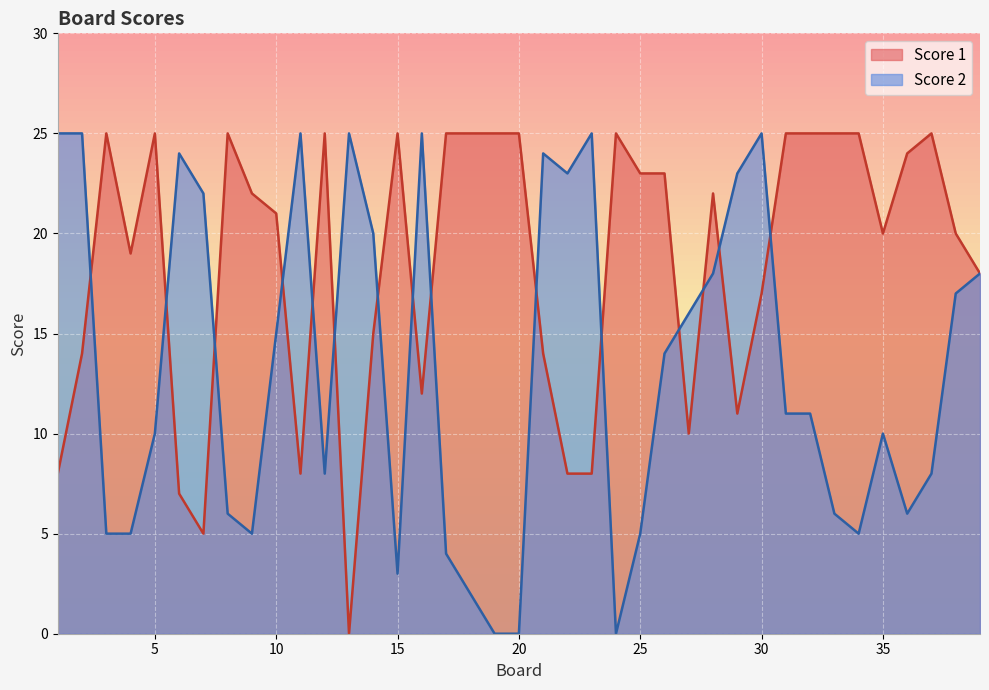

What is the value of the Score 2 point at the 30th from the left?

25